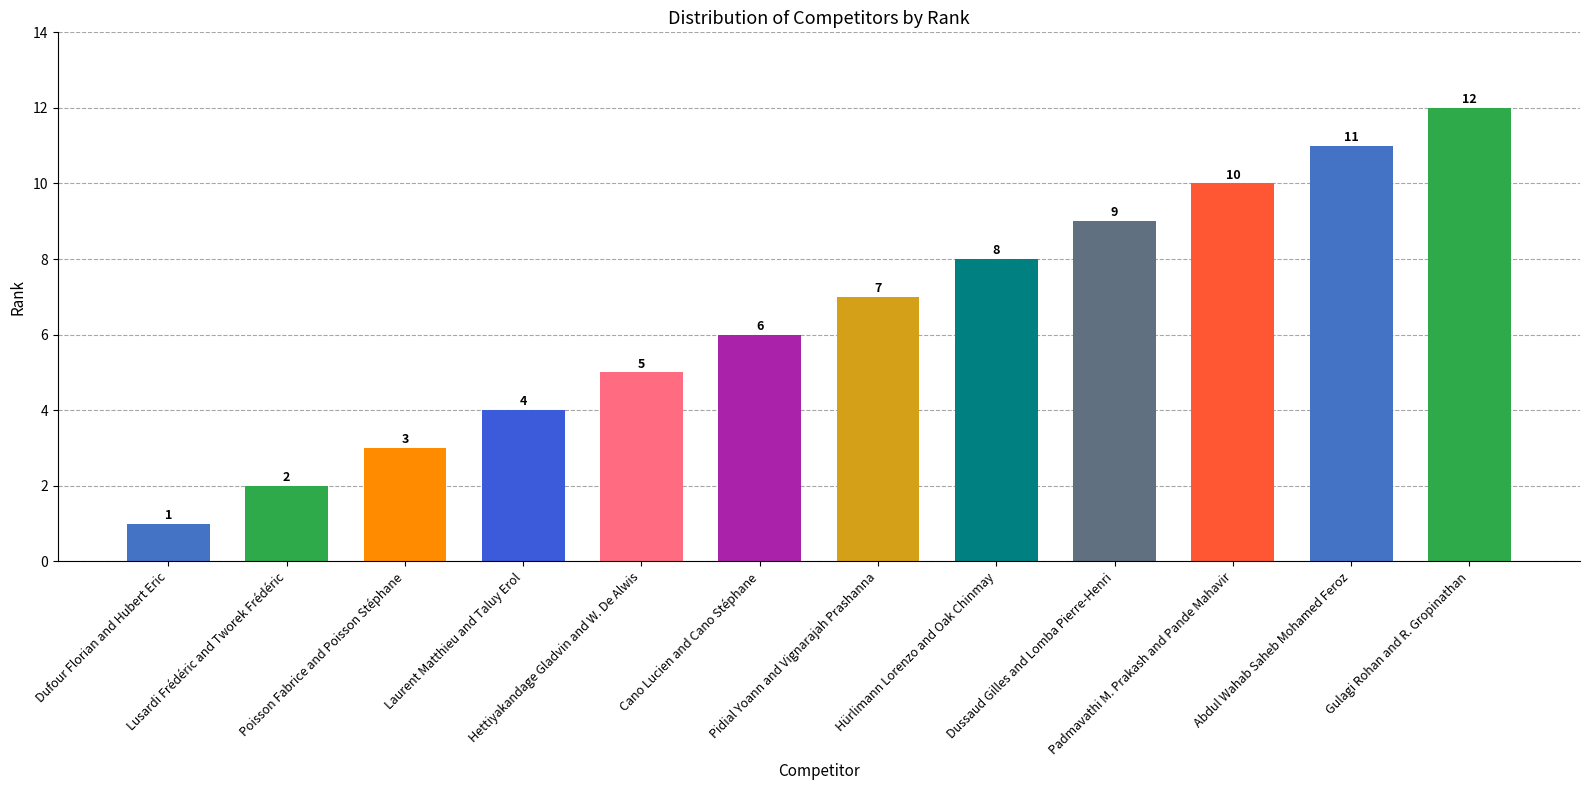

List the labels in order of value, largest first.

Gulagi Rohan and R. Gropinathan, Abdul Wahab Saheb Mohamed Feroz, Padmavathi M. Prakash and Pande Mahavir, Dussaud Gilles and Lomba Pierre-Henri, Hürlimann Lorenzo and Oak Chinmay, Pidial Yoann and Vignarajah Prashanna, Cano Lucien and Cano Stéphane, Hettiyakandage Gladvin and W. De Alwis, Laurent Matthieu and Taluy Erol, Poisson Fabrice and Poisson Stéphane, Lusardi Frédéric and Tworek Frédéric, Dufour Florian and Hubert Eric